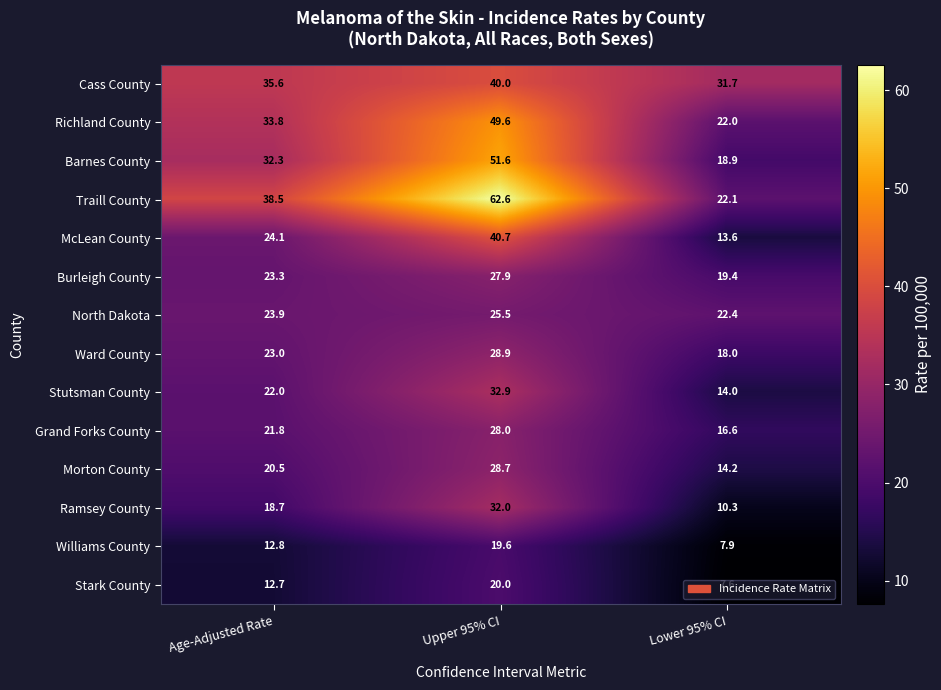

At which label does Barnes County reach its minimum?

Lower 95% CI